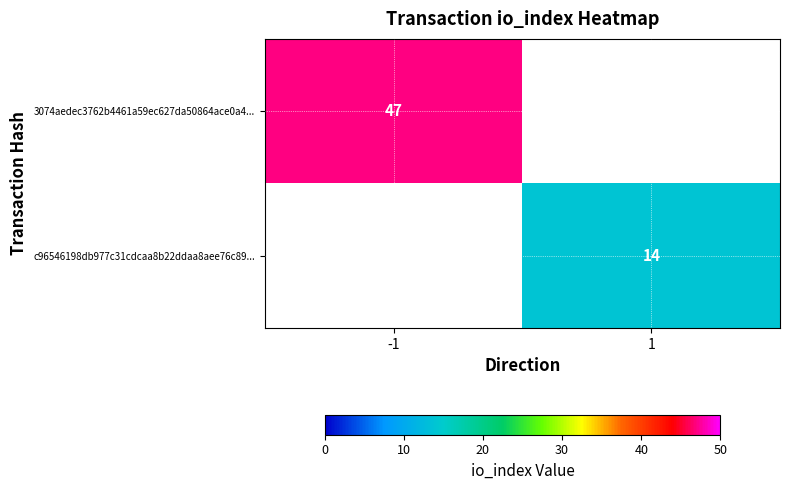

Is it true that 3074aedec3762b4461a59ec627da50864ace0a4... equals 47 at -1?

True